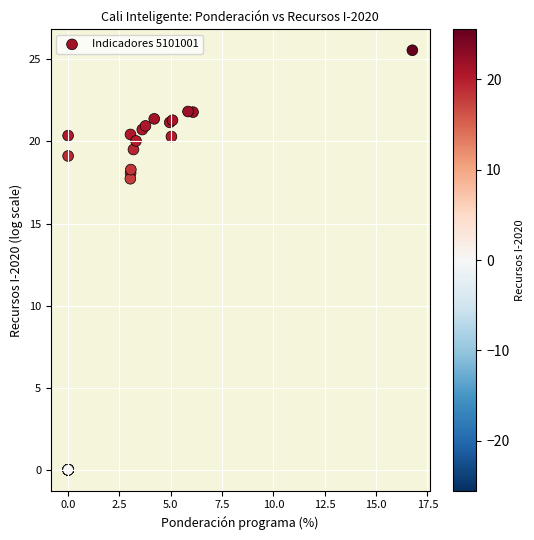

What Y value in the scatter plot is closest to 12?

17.7